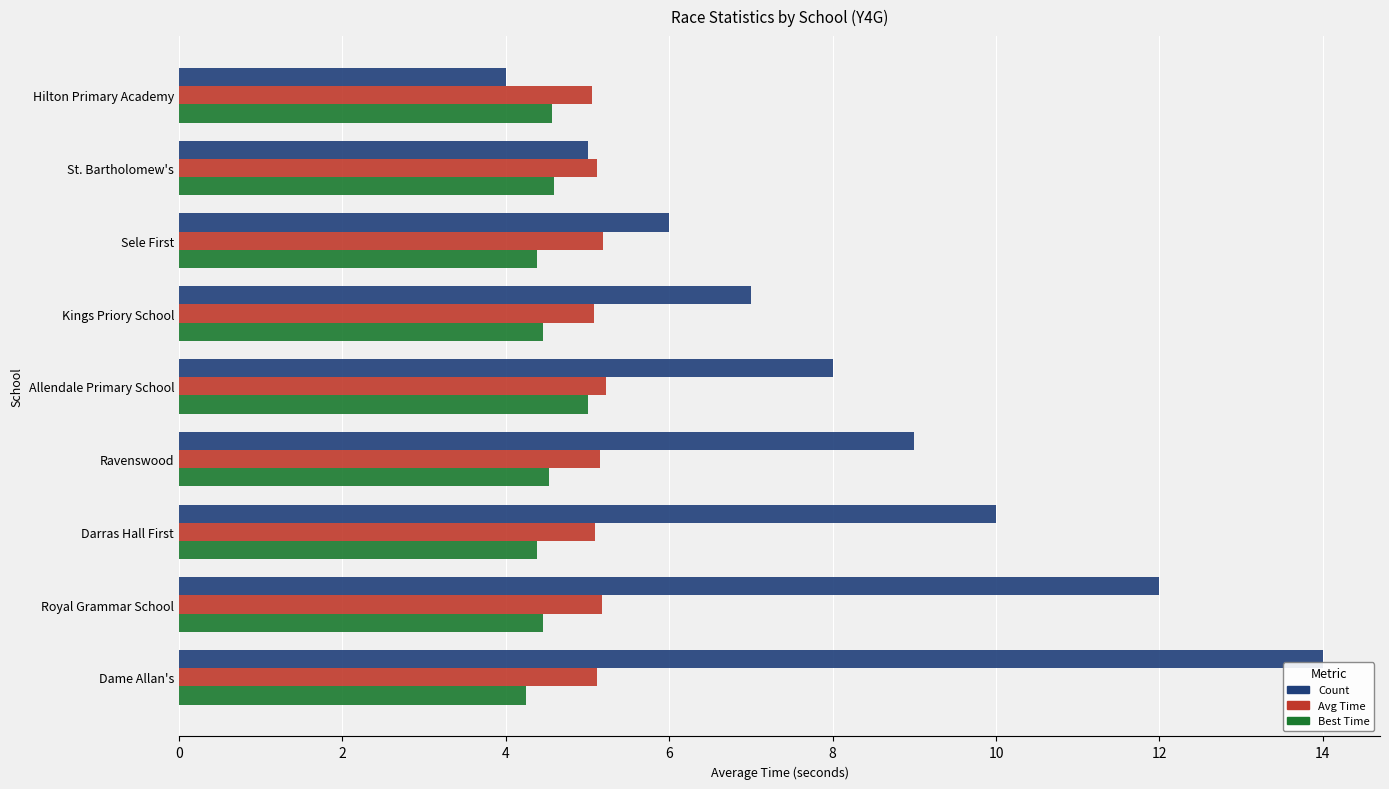

List the series in order of their overall mean, highest first.

Count, Avg Time, Best Time